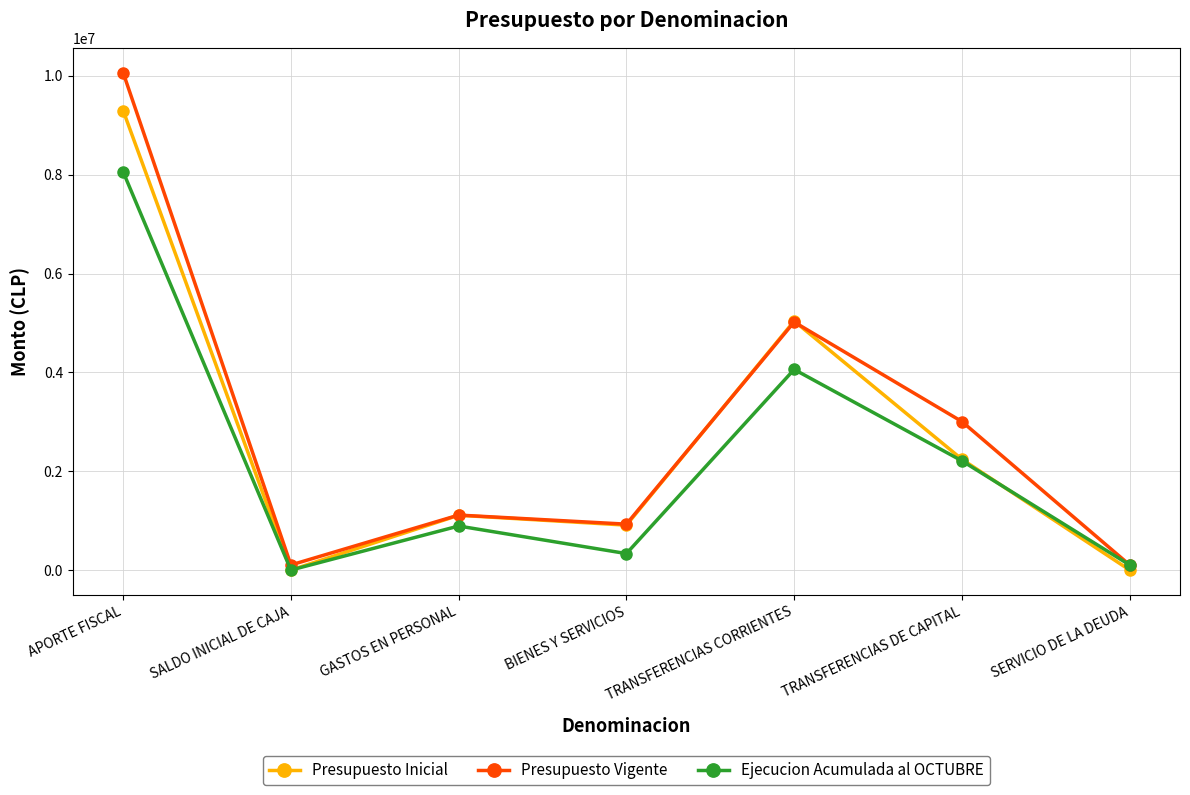

Reading right to left, transcribe all the data shown in this chart.

Presupuesto Inicial: 0	2241466	5039069	908868	1109008	0	9298411
Presupuesto Vigente: 103170	3004835	5019069	928868	1112688	103170	10065460
Ejecucion Acumulada al OCTUBRE: 103170	2210035	4059541	333331	891207	0	8057776